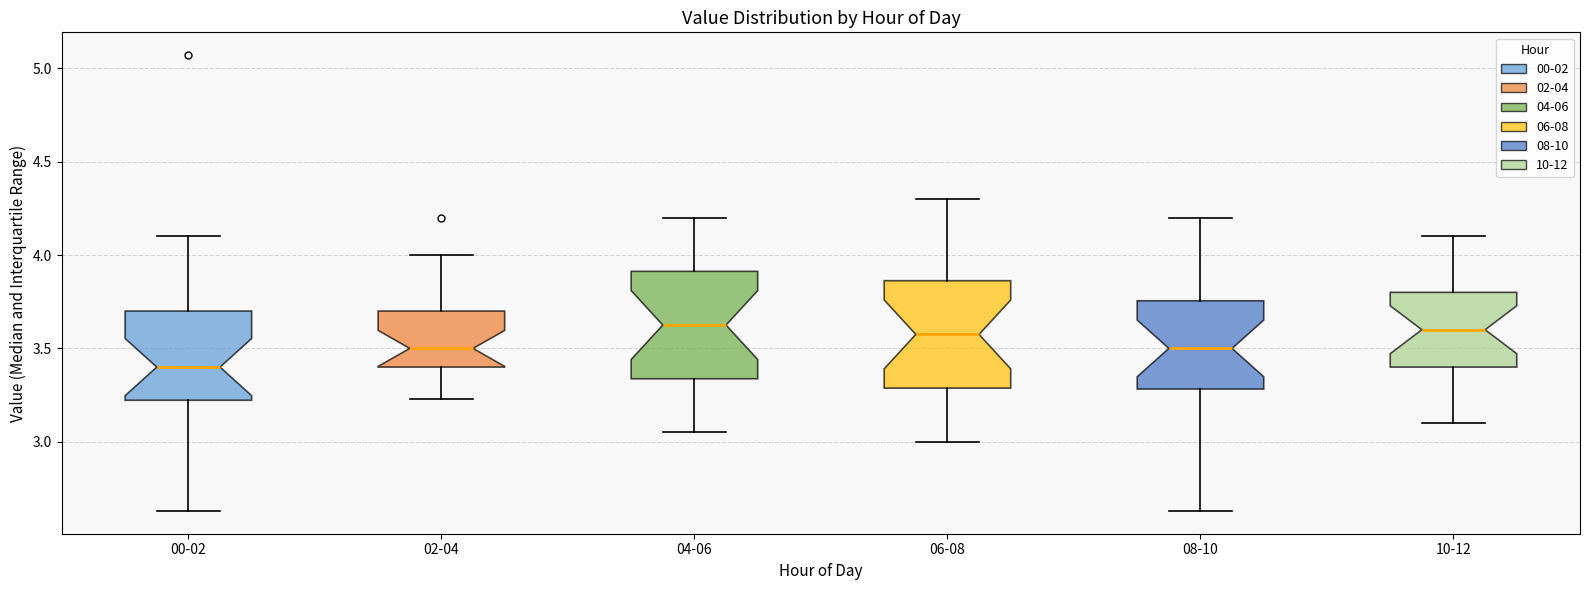

Where is the lower edge of the box for 02-04 on the y-axis? The values are not printed on the chart, so give them approximately, as read against the axis.

3.40